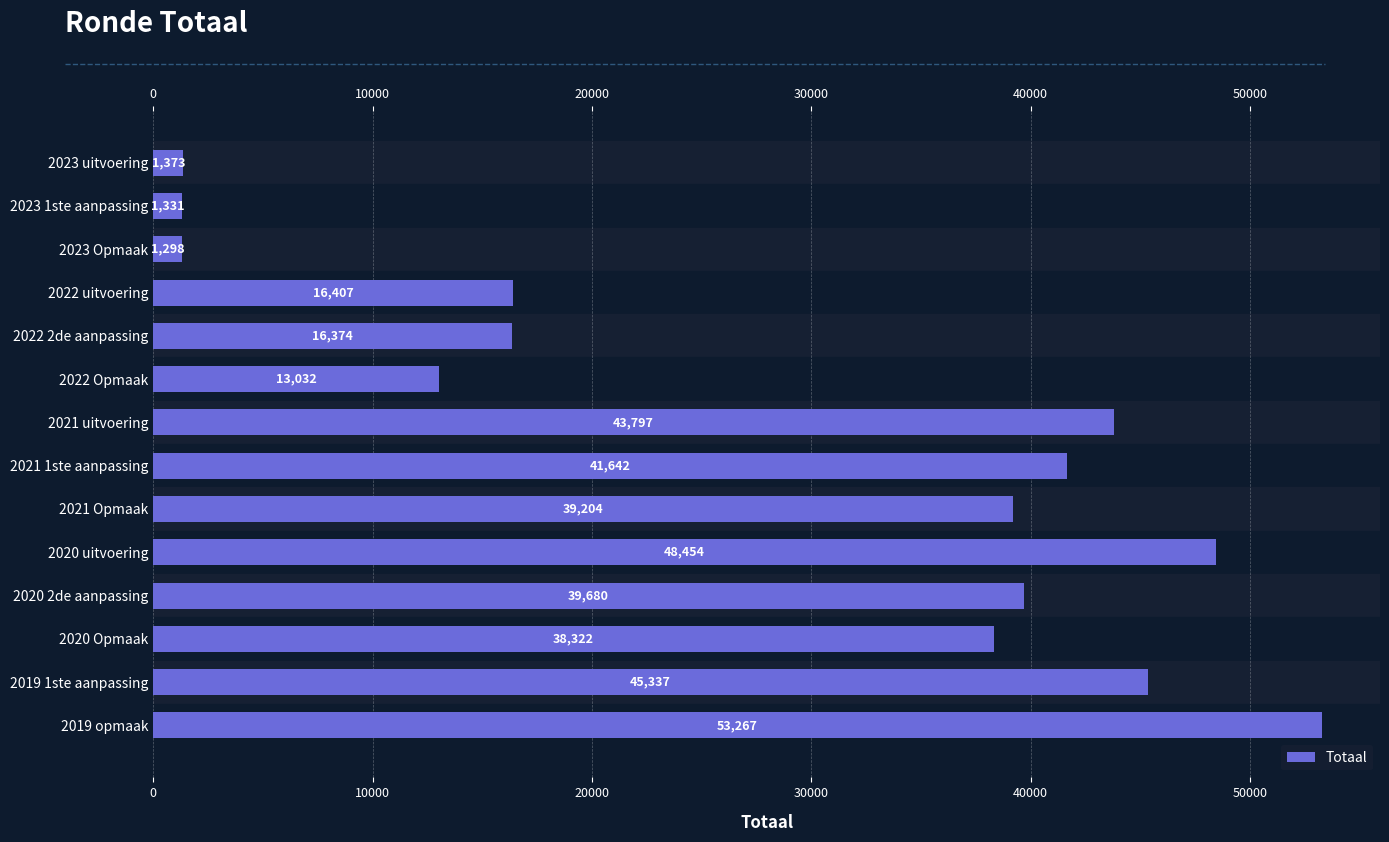

Reading left to right, extract all data points from this chart.

1373	1331	1298	16407	16374	13032	43797	41642	39204	48454	39680	38322	45337	53267